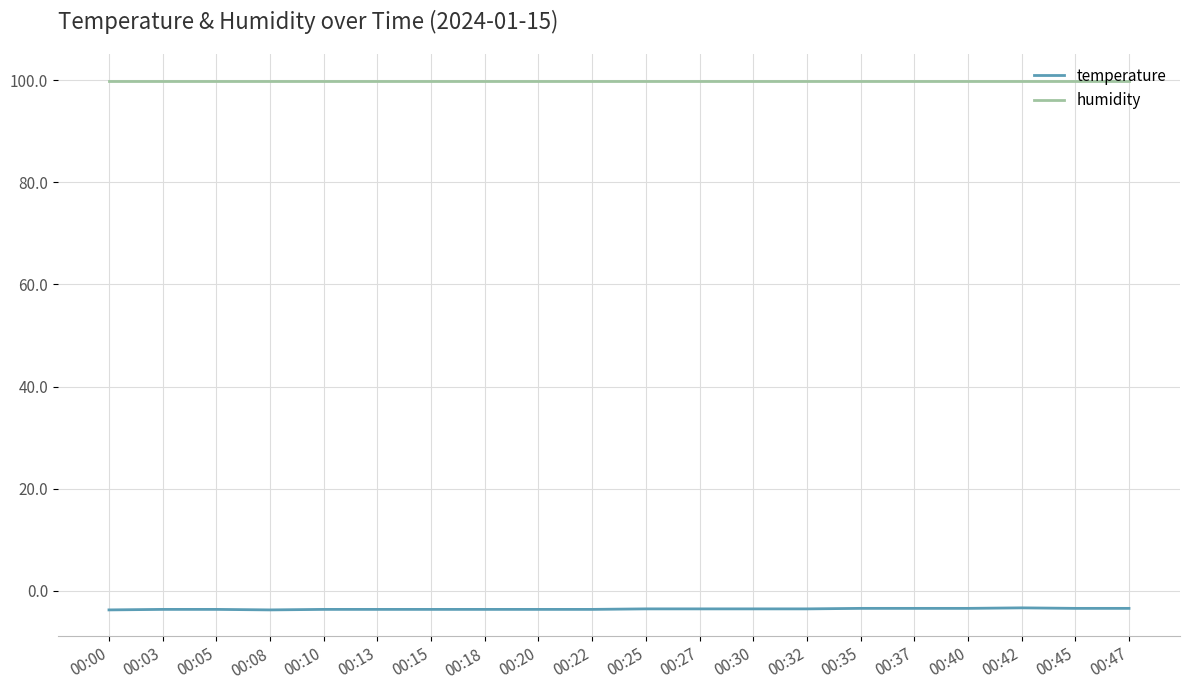

How many categories are shown in the chart?

20